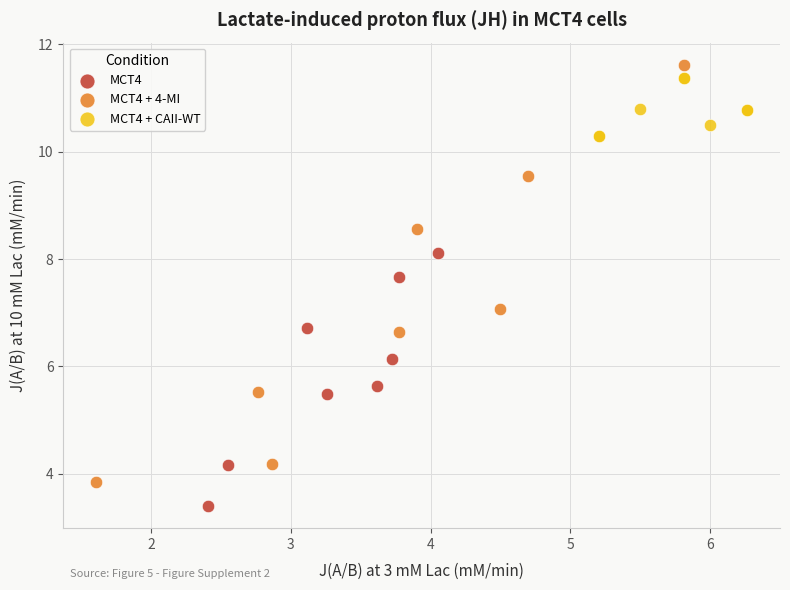

Which series reaches the minimum Y coordinate?

MCT4